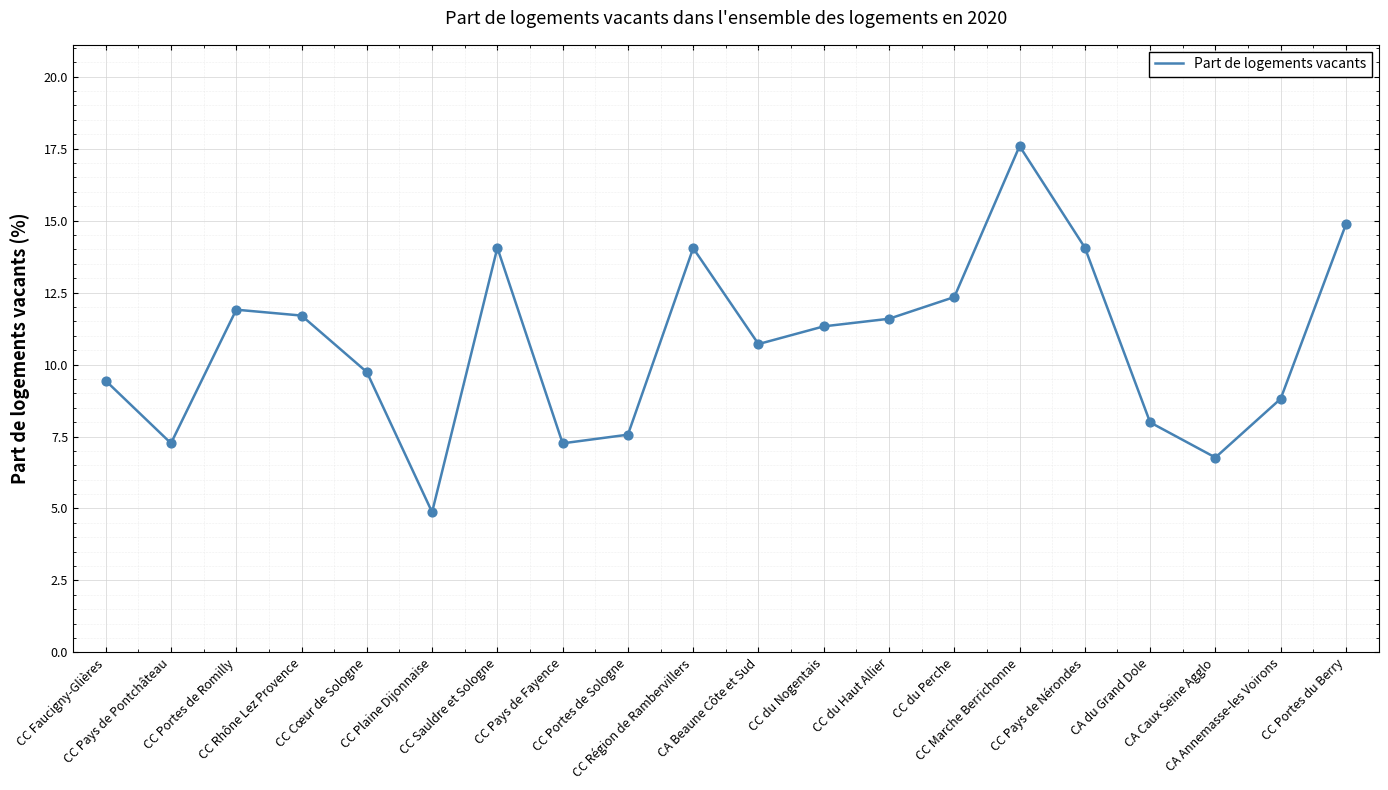

Approximately how many times larger is the value at CC Portes du Berry compared to CC Pays de Fayence?

2.0